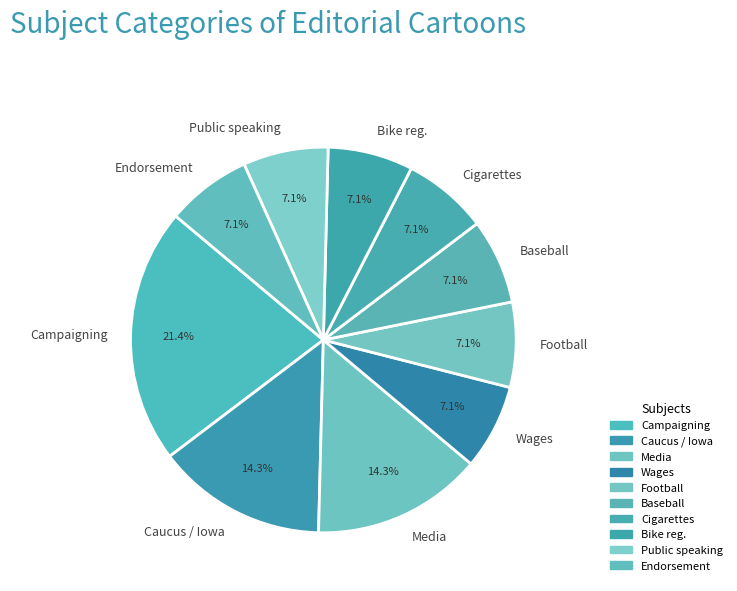

Approximately how many times larger is the value at Wages compared to Caucus / Iowa?

0.5